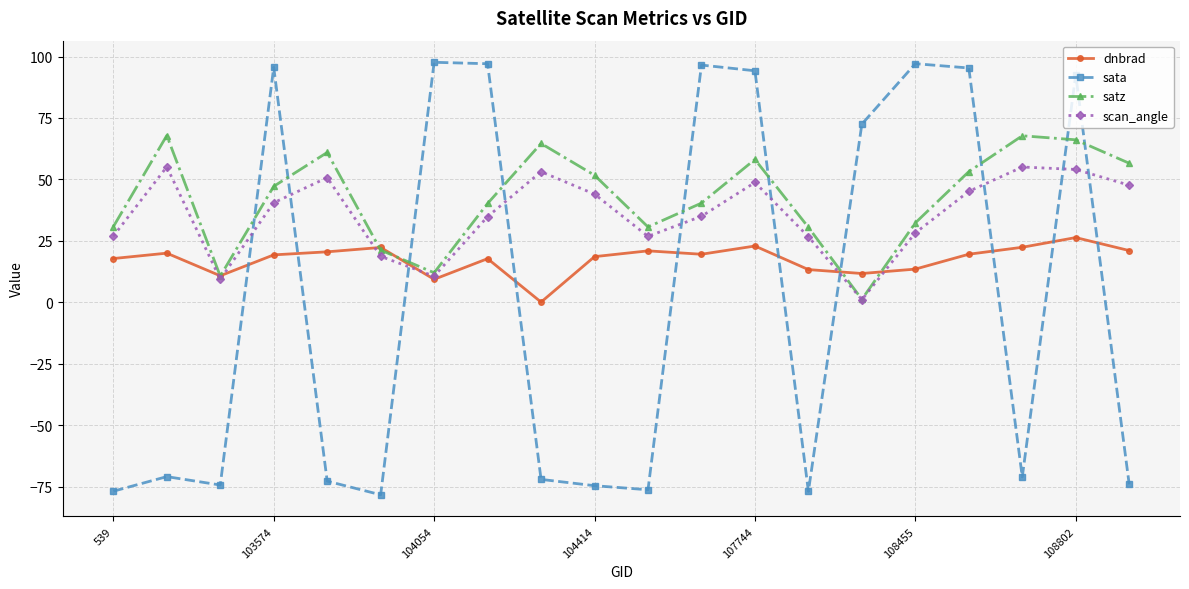

How many categories are shown in the chart?

20